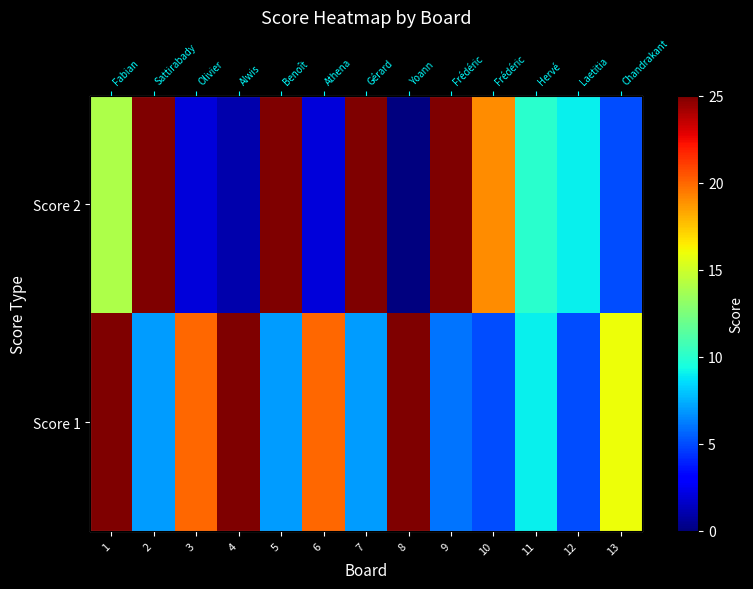

The value of Score 2 at 13 is 5. True or false?

True